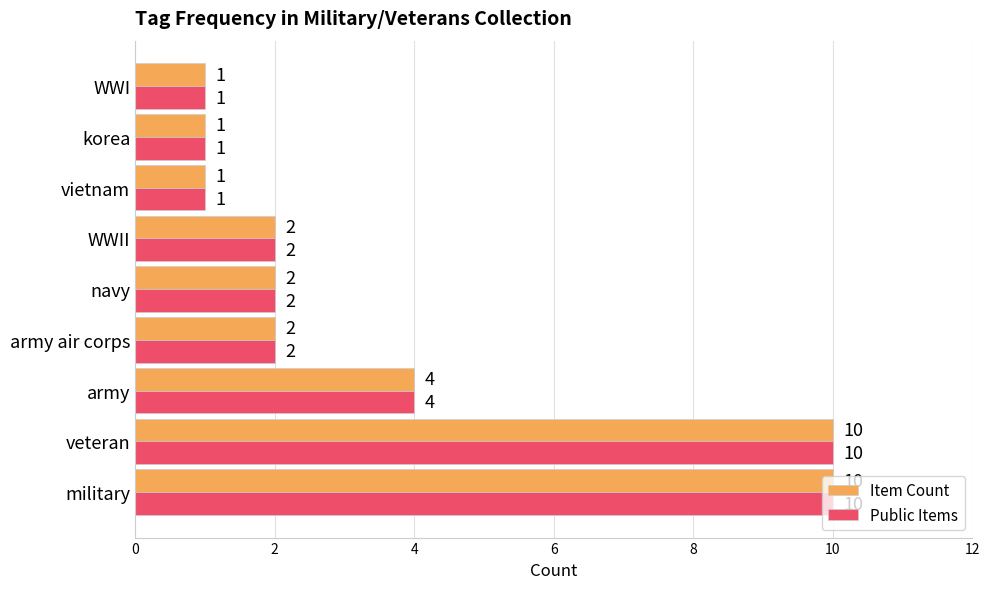

What is the smallest value displayed?

1